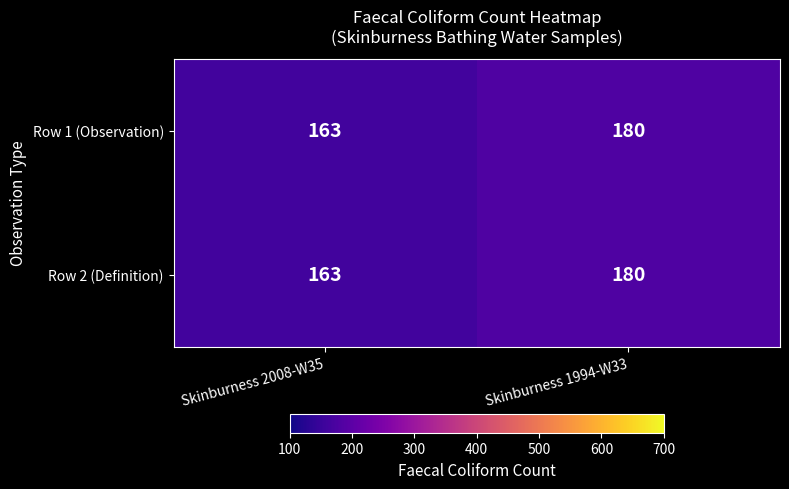

What value does the Row 2 (Definition) series have at Skinburness 2008-W35, to the nearest 5?

165